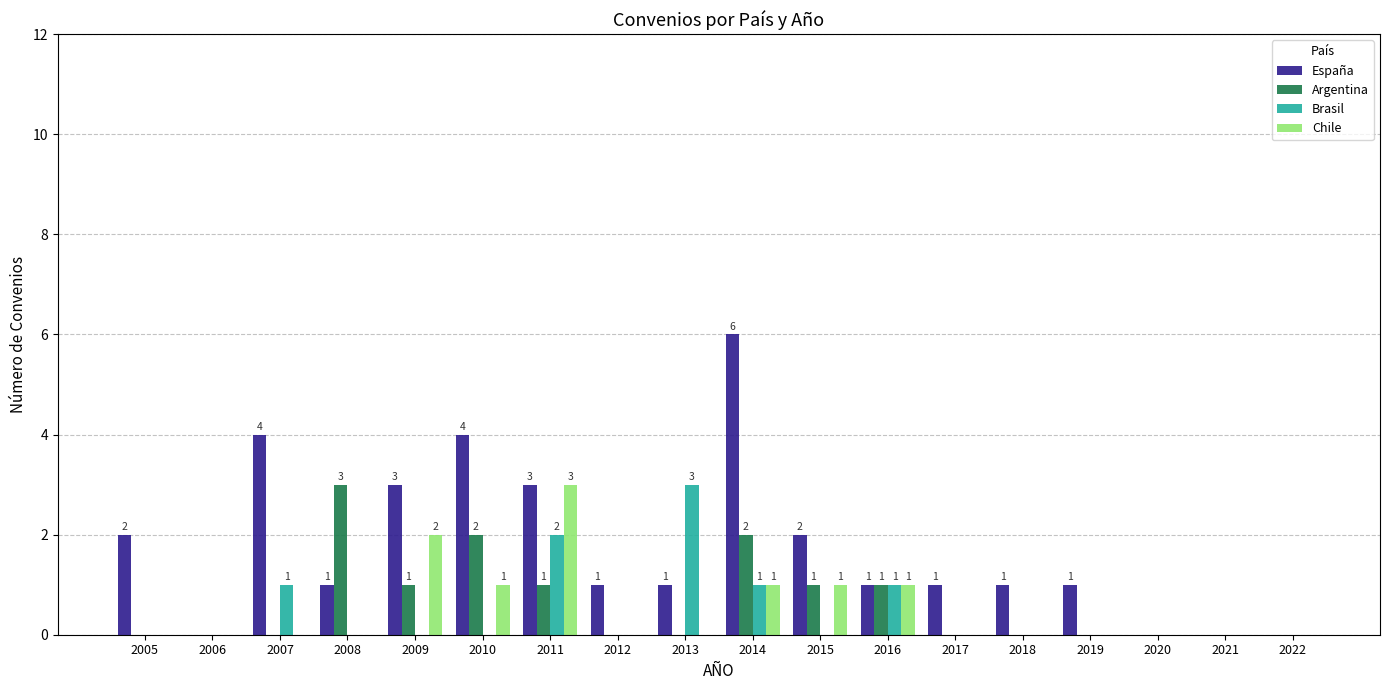

What value does the España series have at 2009?

3